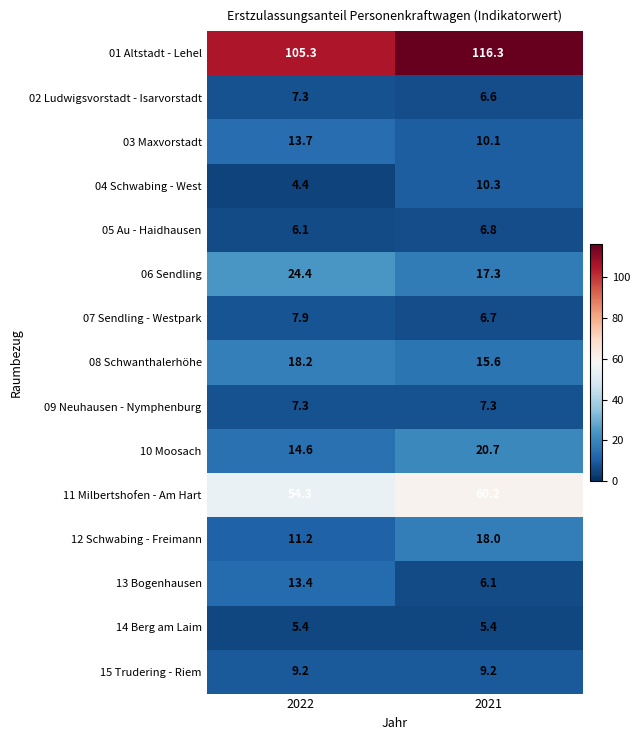

What is the sum of all 06 Sendling values?

41.7